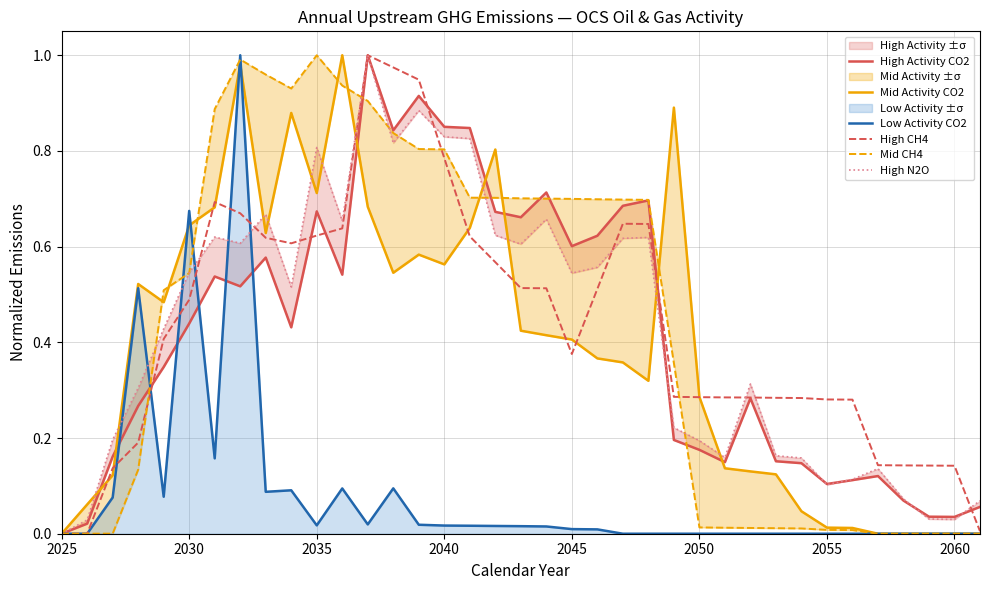

What is the difference between the maximum and second lowest values in the Low Activity CO2 series?

1.0